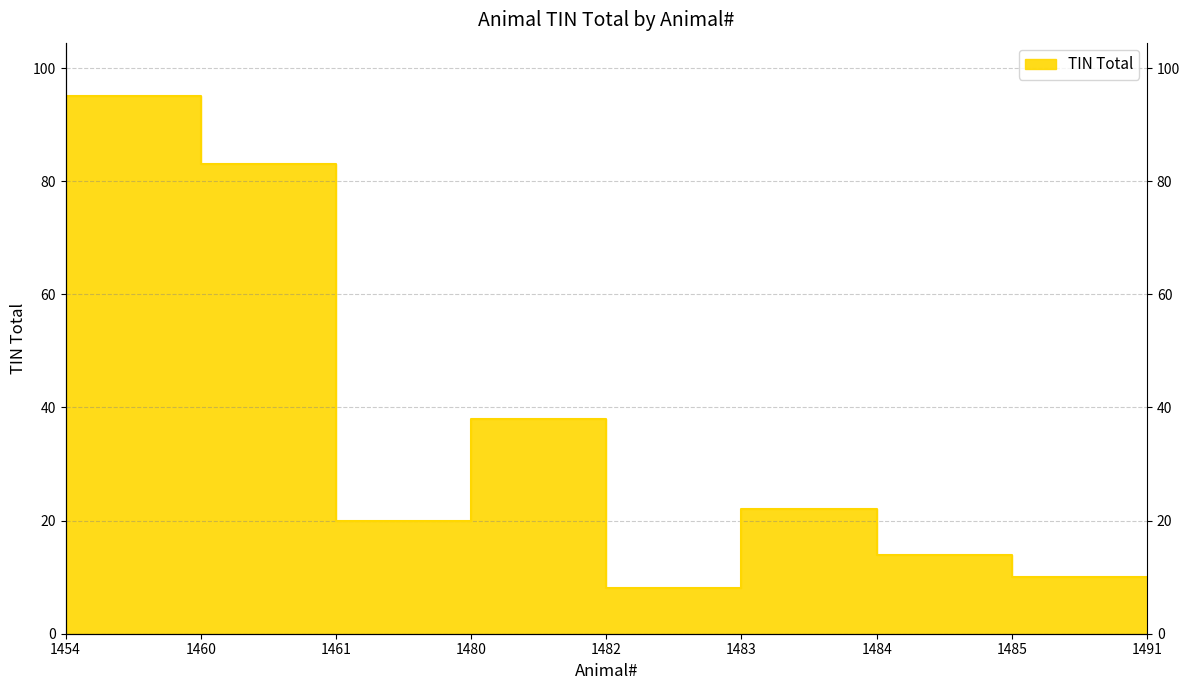

What is the difference between the maximum and minimum values?

87